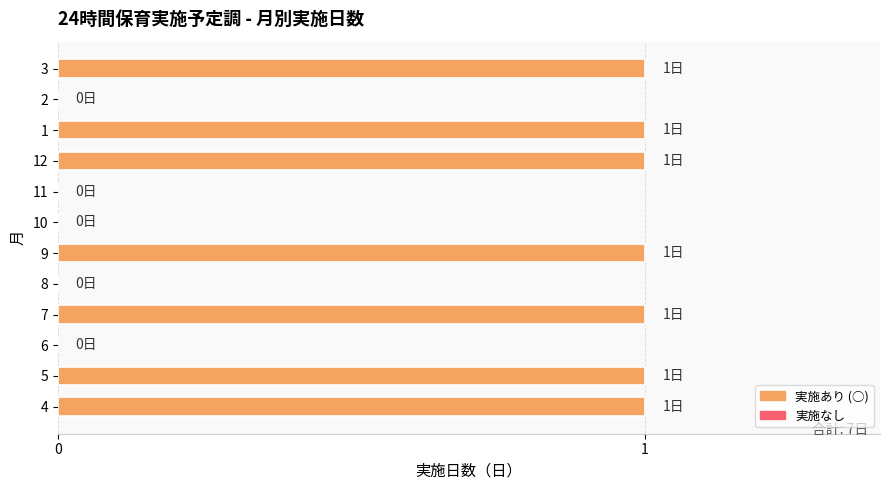

What is the sum of all values?

7